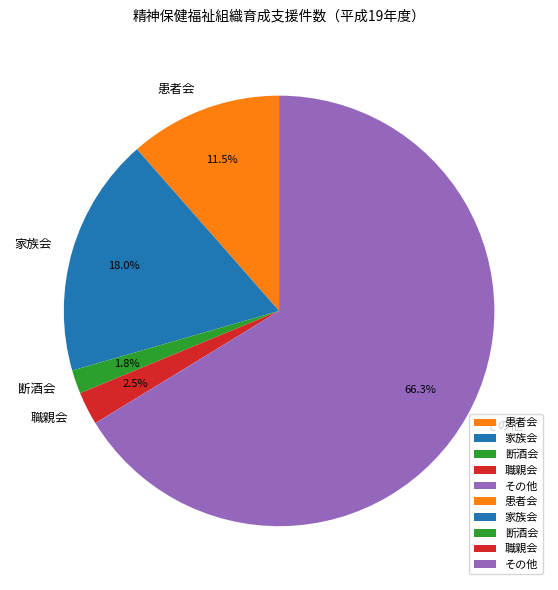

Count the number of slices in the pie.

5